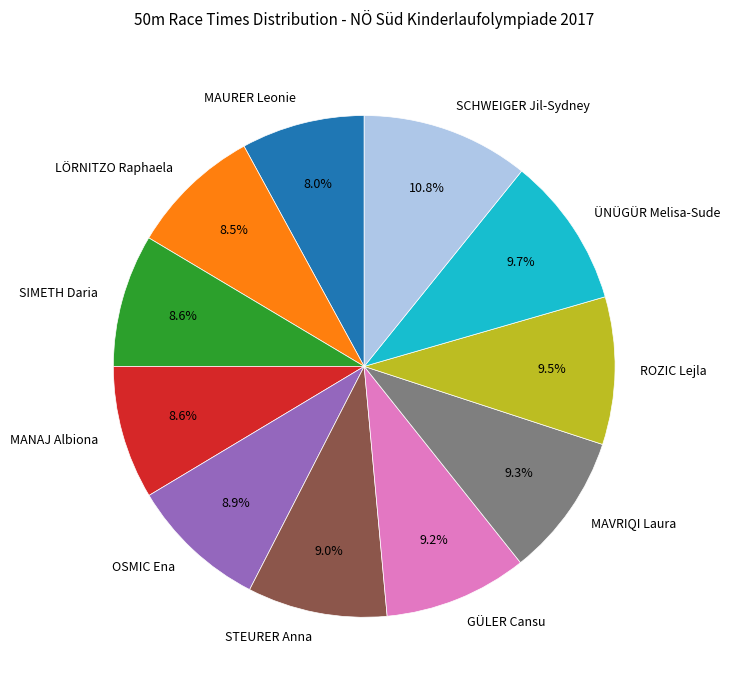

Does MAURER Leonie represent more than half of the total?

No